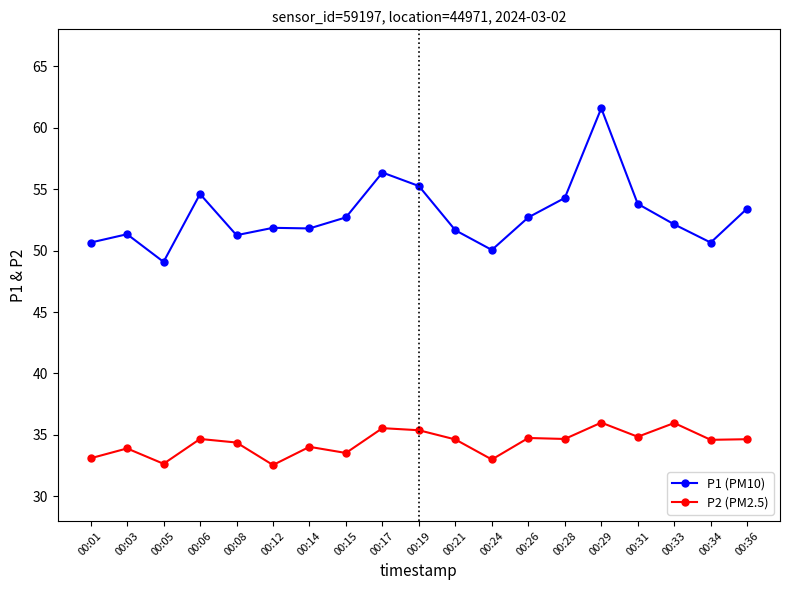

Which category has the lowest value in the P1 (PM10) series?

00:05